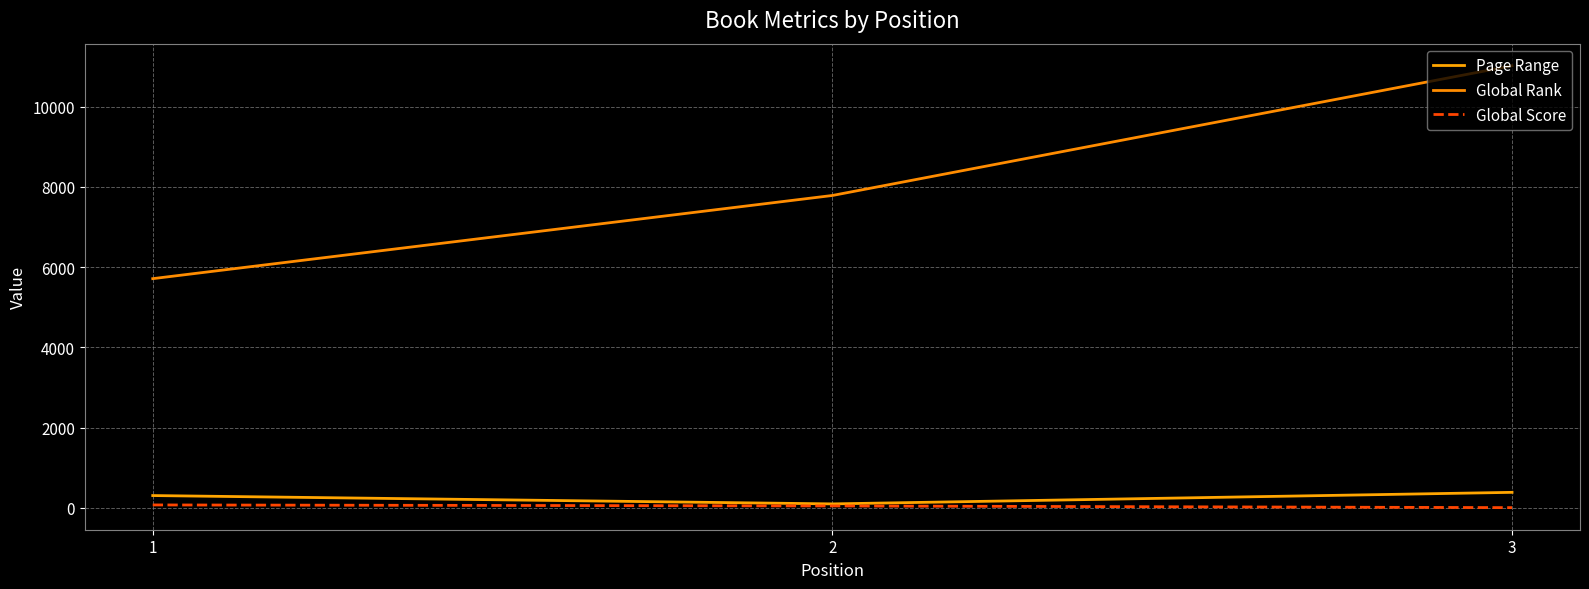

Is this an area chart (filled region under the line)?

No